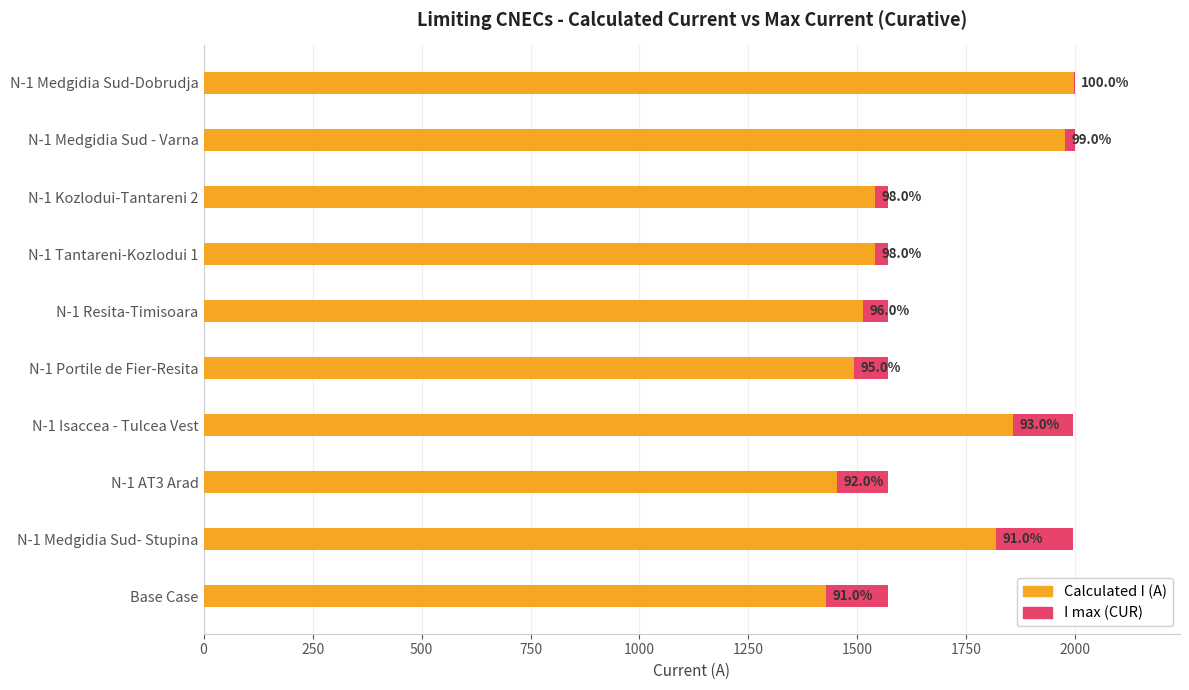

Rank the series at N-1 Medgidia Sud- Stupina from lowest to highest value.

Calculated I (A), I max (CUR)